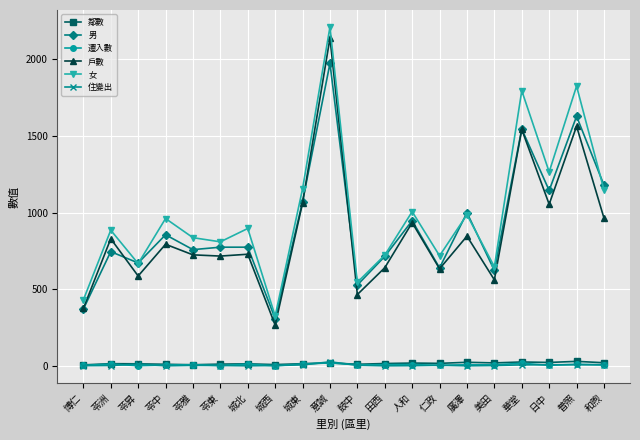

True or false: 住變出 has more than 0 interior local peaks.

True